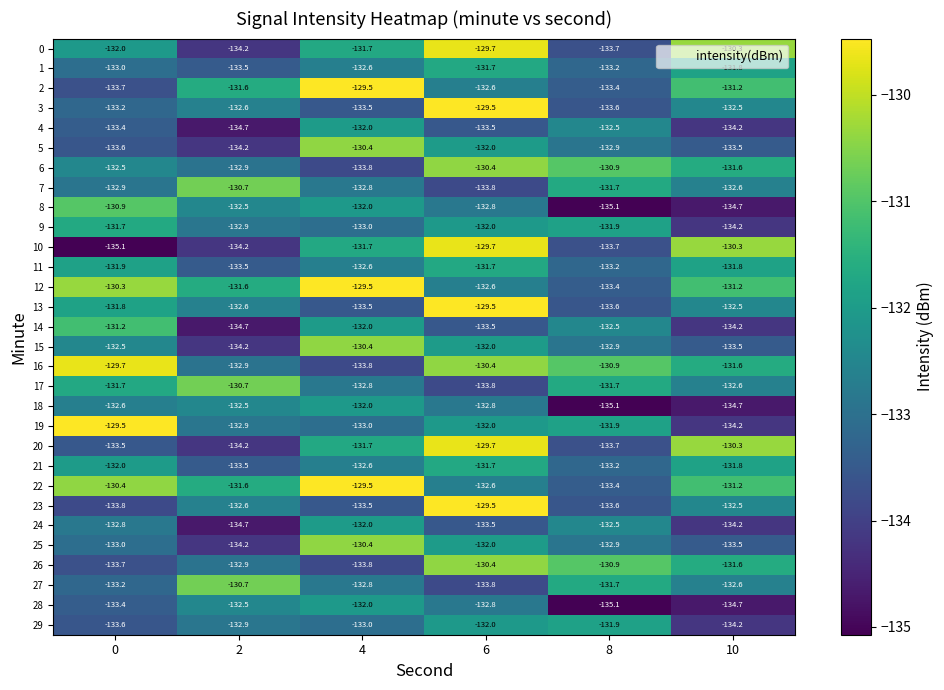

Between 0 and 2, which series saw the biggest shift?

14